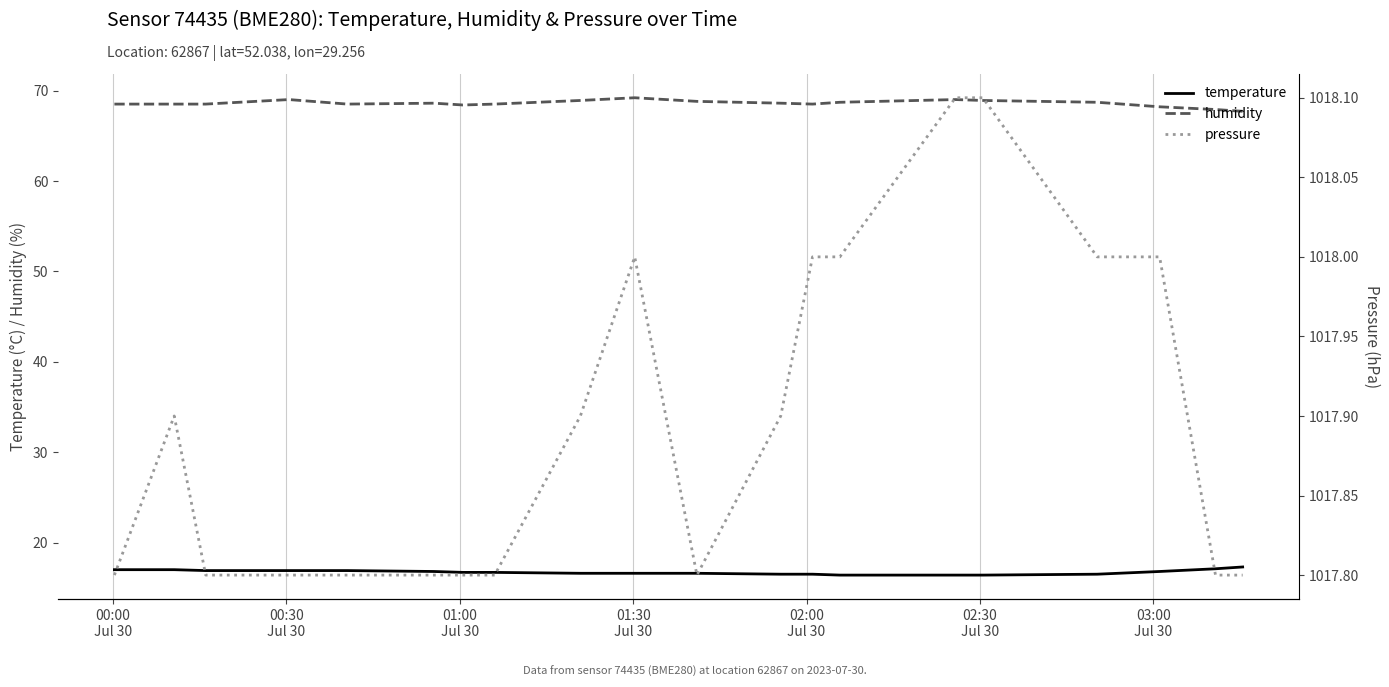

What are all the series names shown in the legend?

temperature, humidity, pressure